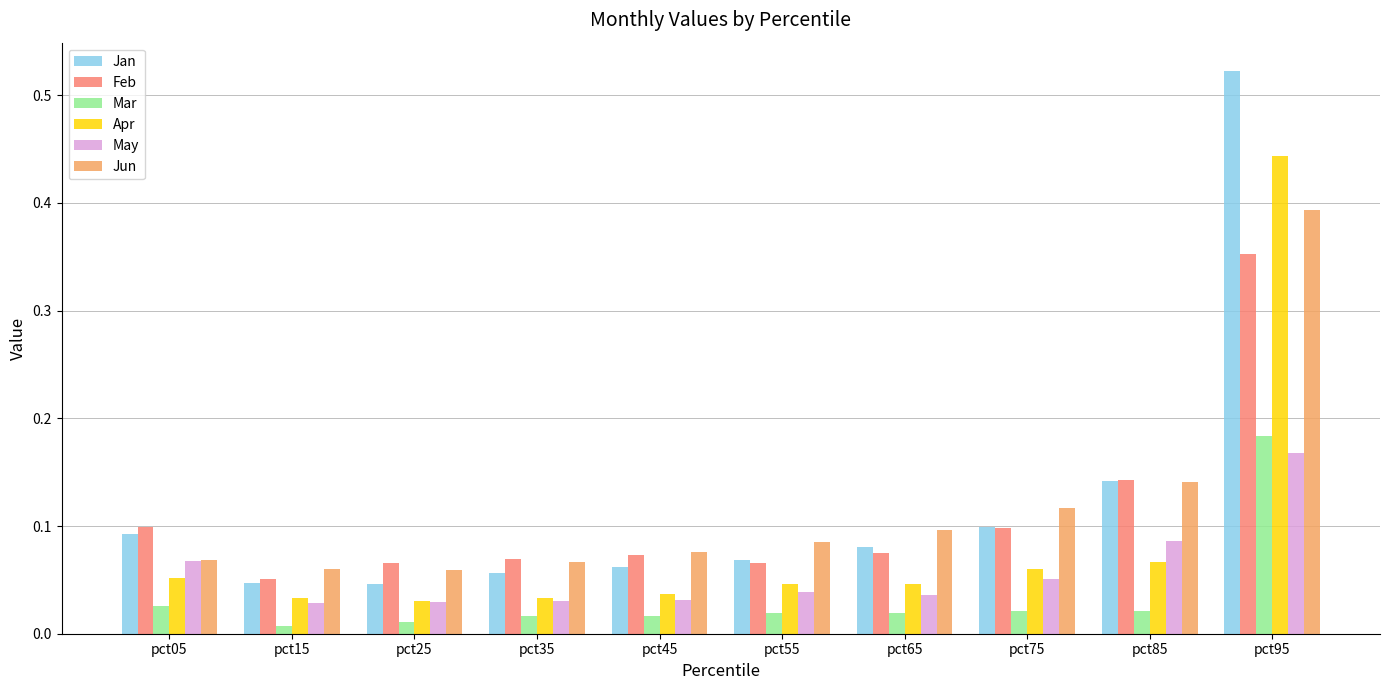

Which series has the largest range (max minus min)?

Jan